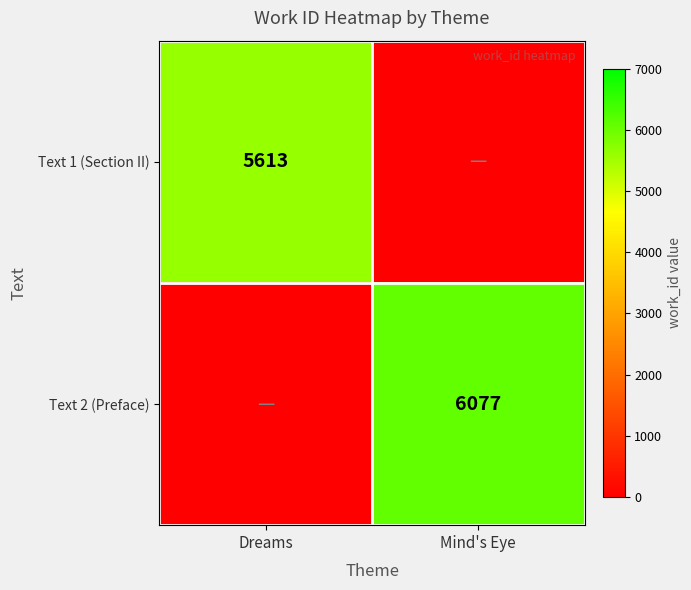

Is it true that Text 2 (Preface) equals 3600 at Mind's Eye?

False